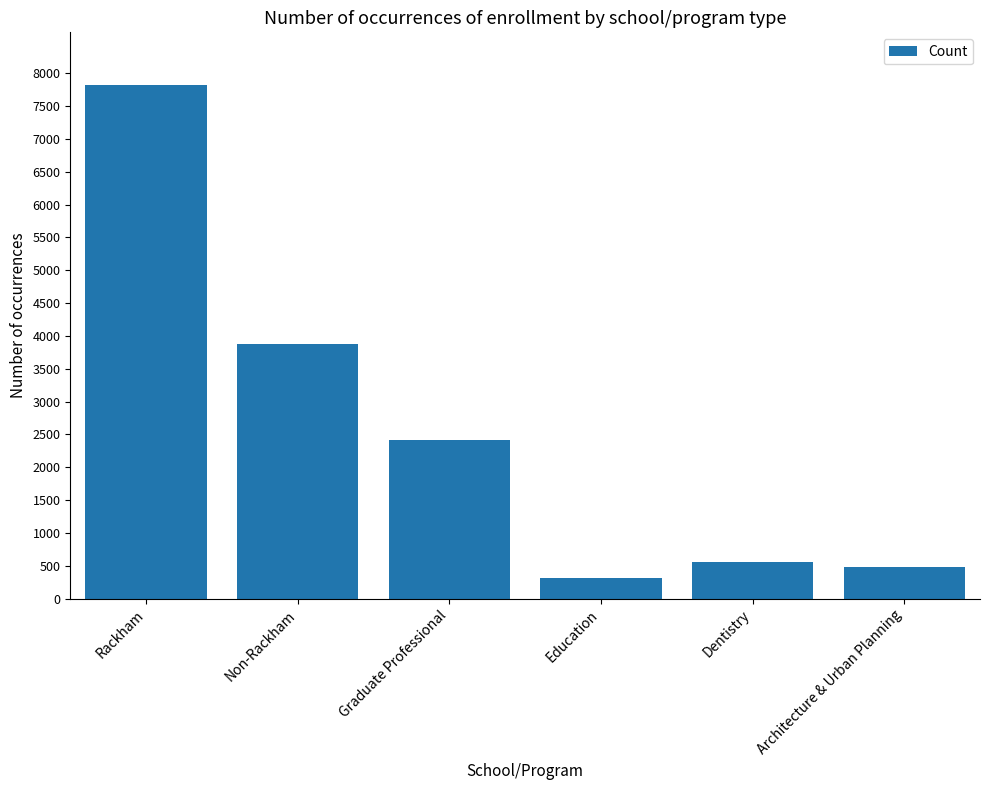

What is the difference between the values at Non-Rackham and Architecture & Urban Planning?

3395